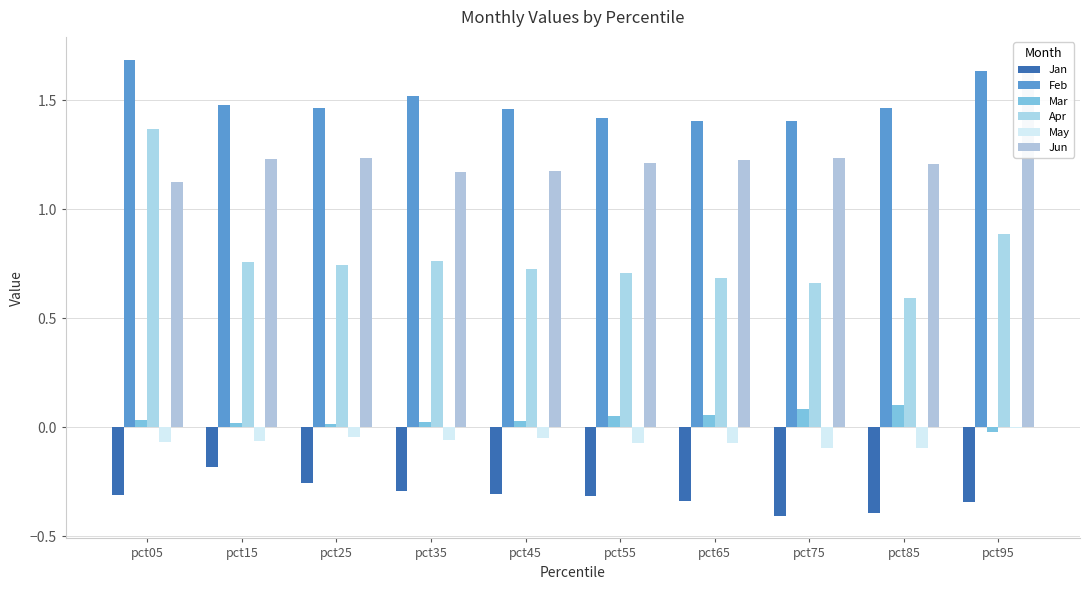

What are all the series names shown in the legend?

Jan, Feb, Mar, Apr, May, Jun